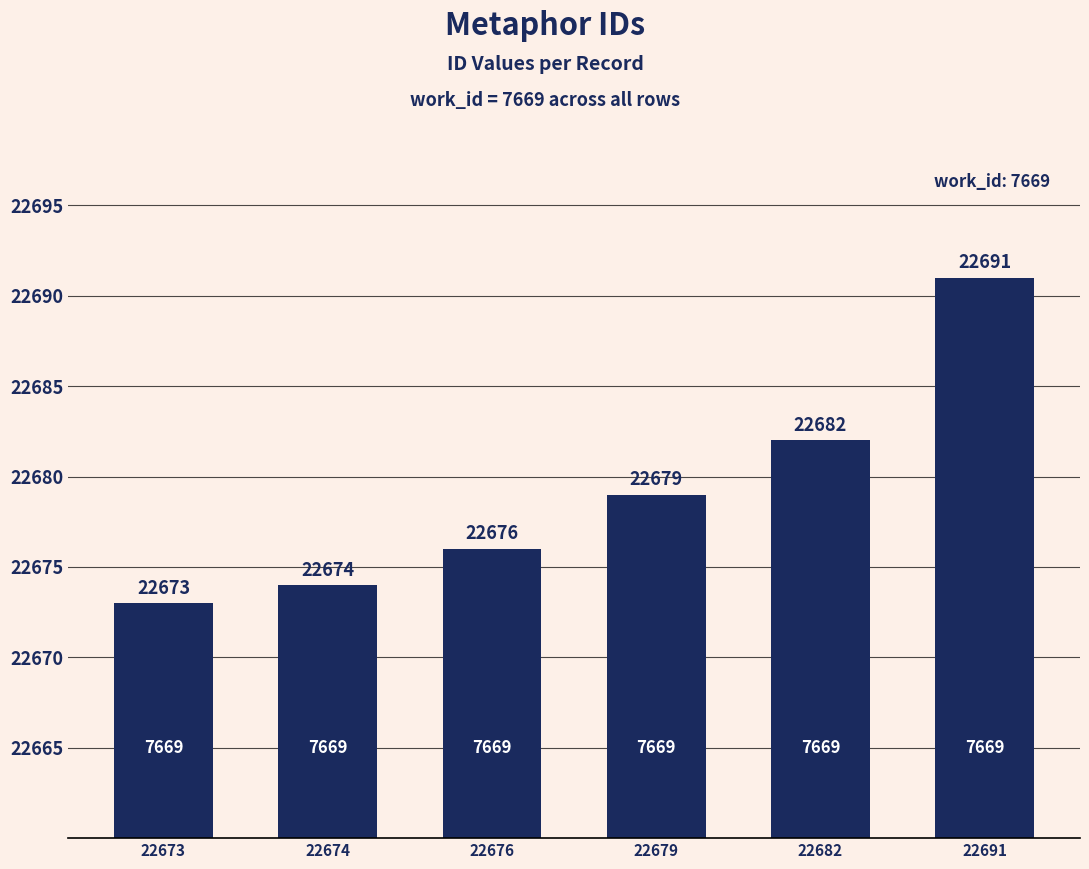

What is the sum of the values at 22679 and 22674?

45353